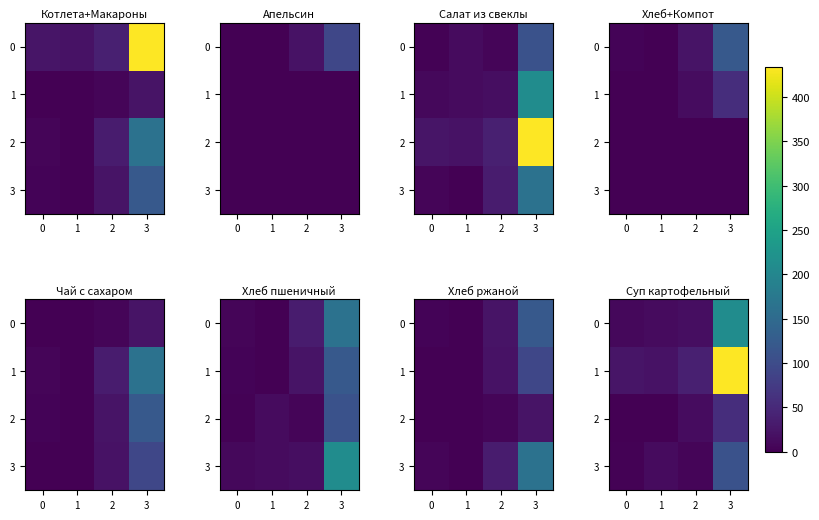

What is the sum of all 1 values?

518.9